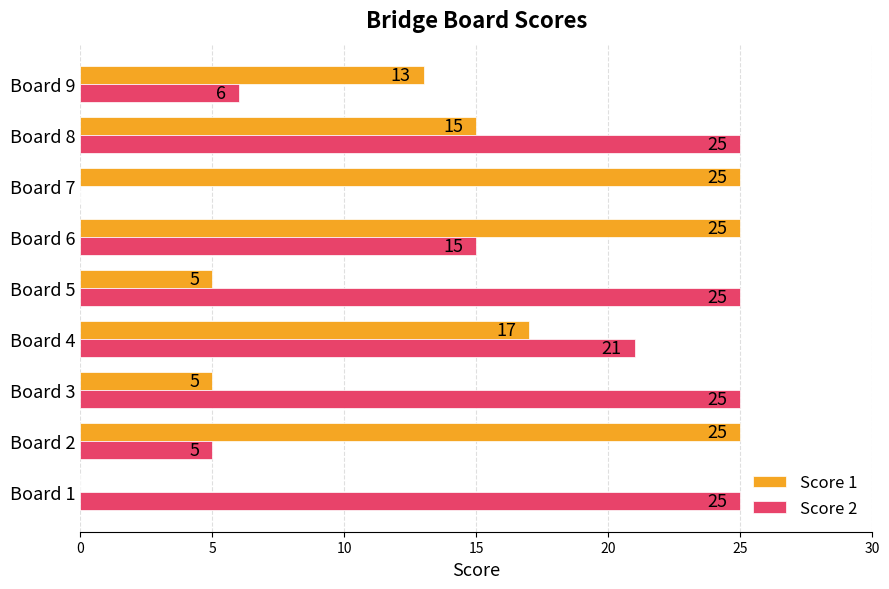

Which series changed the most between Board 1 and Board 2?

Score 1